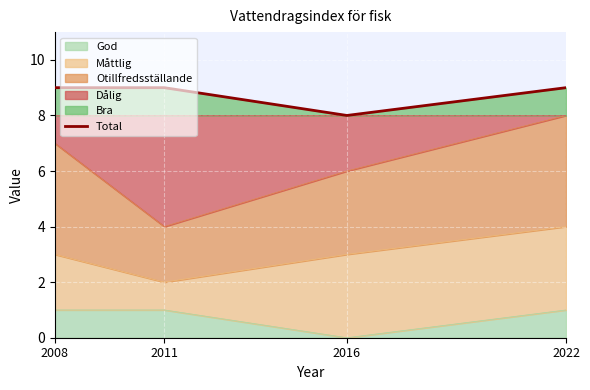

Read the value at 2016.

8